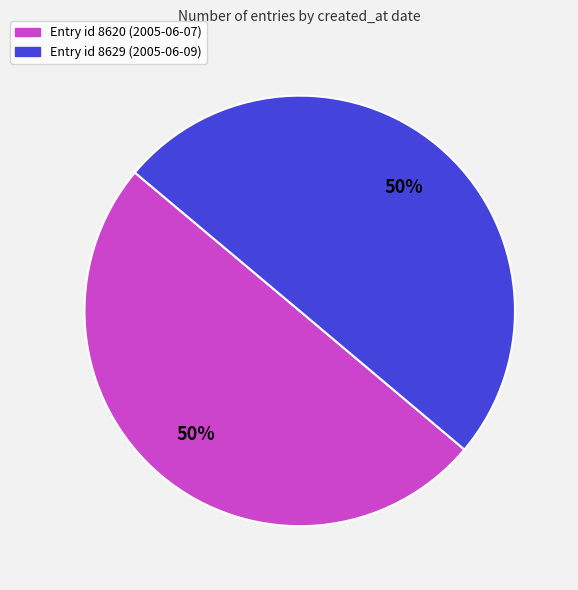

To the nearest percent, what is the average slice percentage?

50%